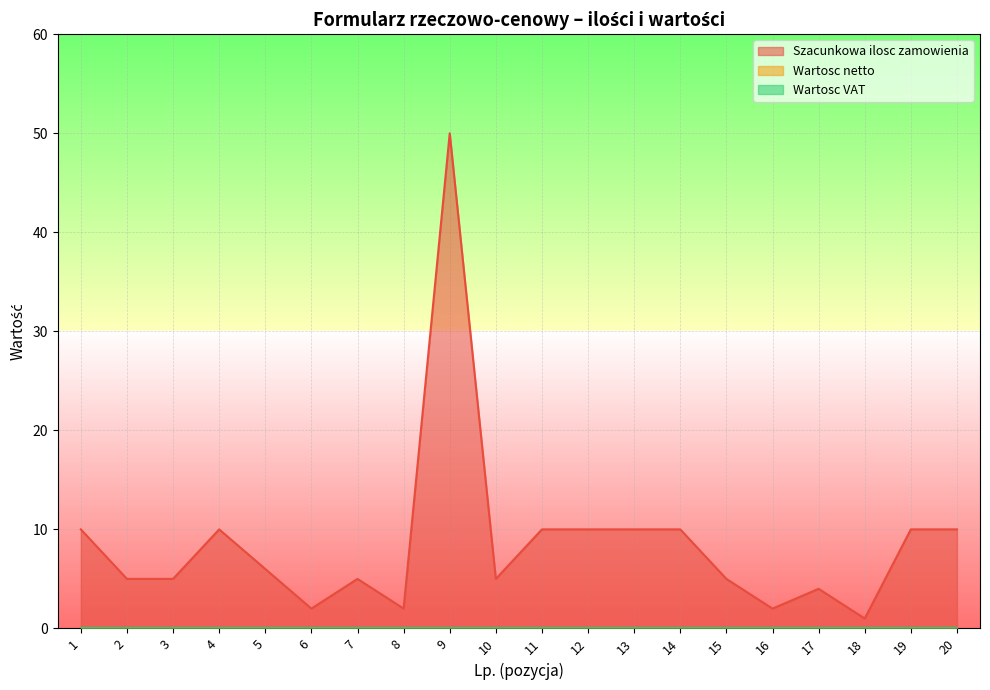

What is the spread (max minus min) of values at 19?

10